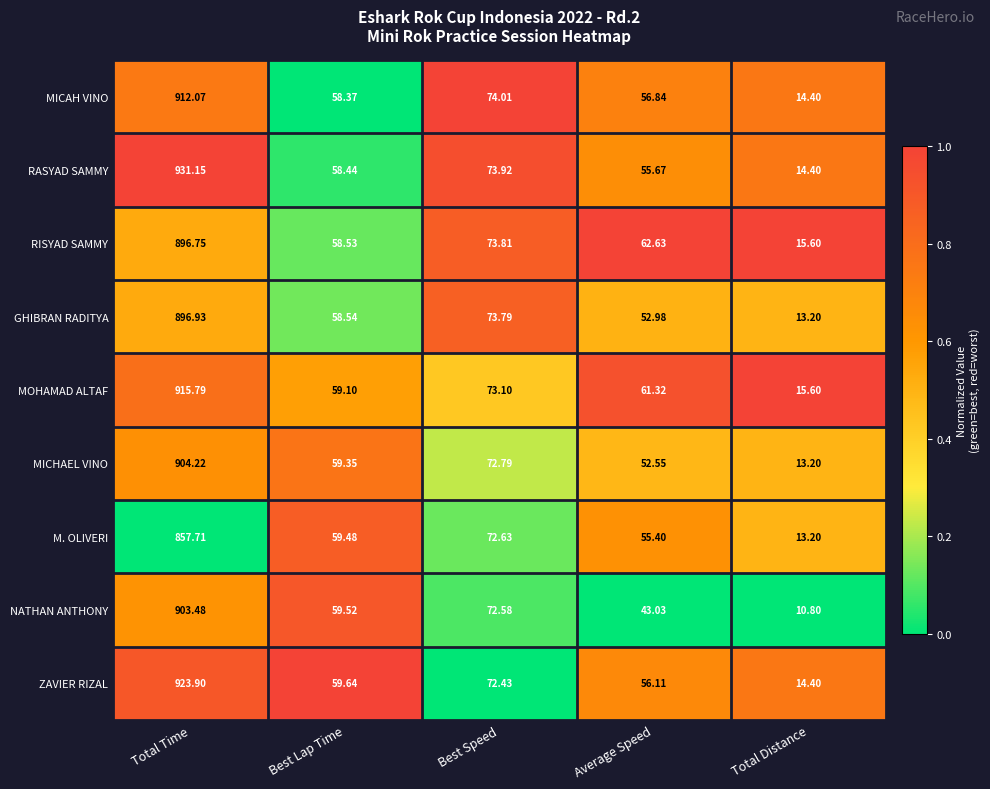

At Best Speed, list the series in order from largest to smallest.

MICAH VINO, RASYAD SAMMY, RISYAD SAMMY, GHIBRAN RADITYA, MOHAMAD ALTAF, MICHAEL VINO, M. OLIVERI, NATHAN ANTHONY, ZAVIER RIZAL